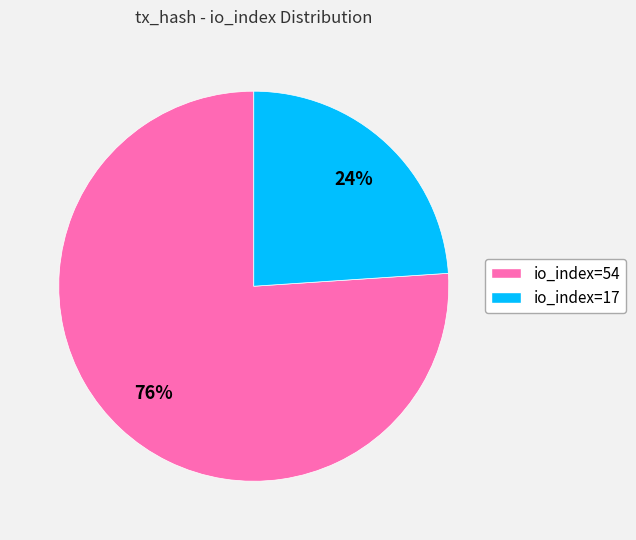

To the nearest percent, what is the difference between the io_index=54 and io_index=17 slice percentages?

52%